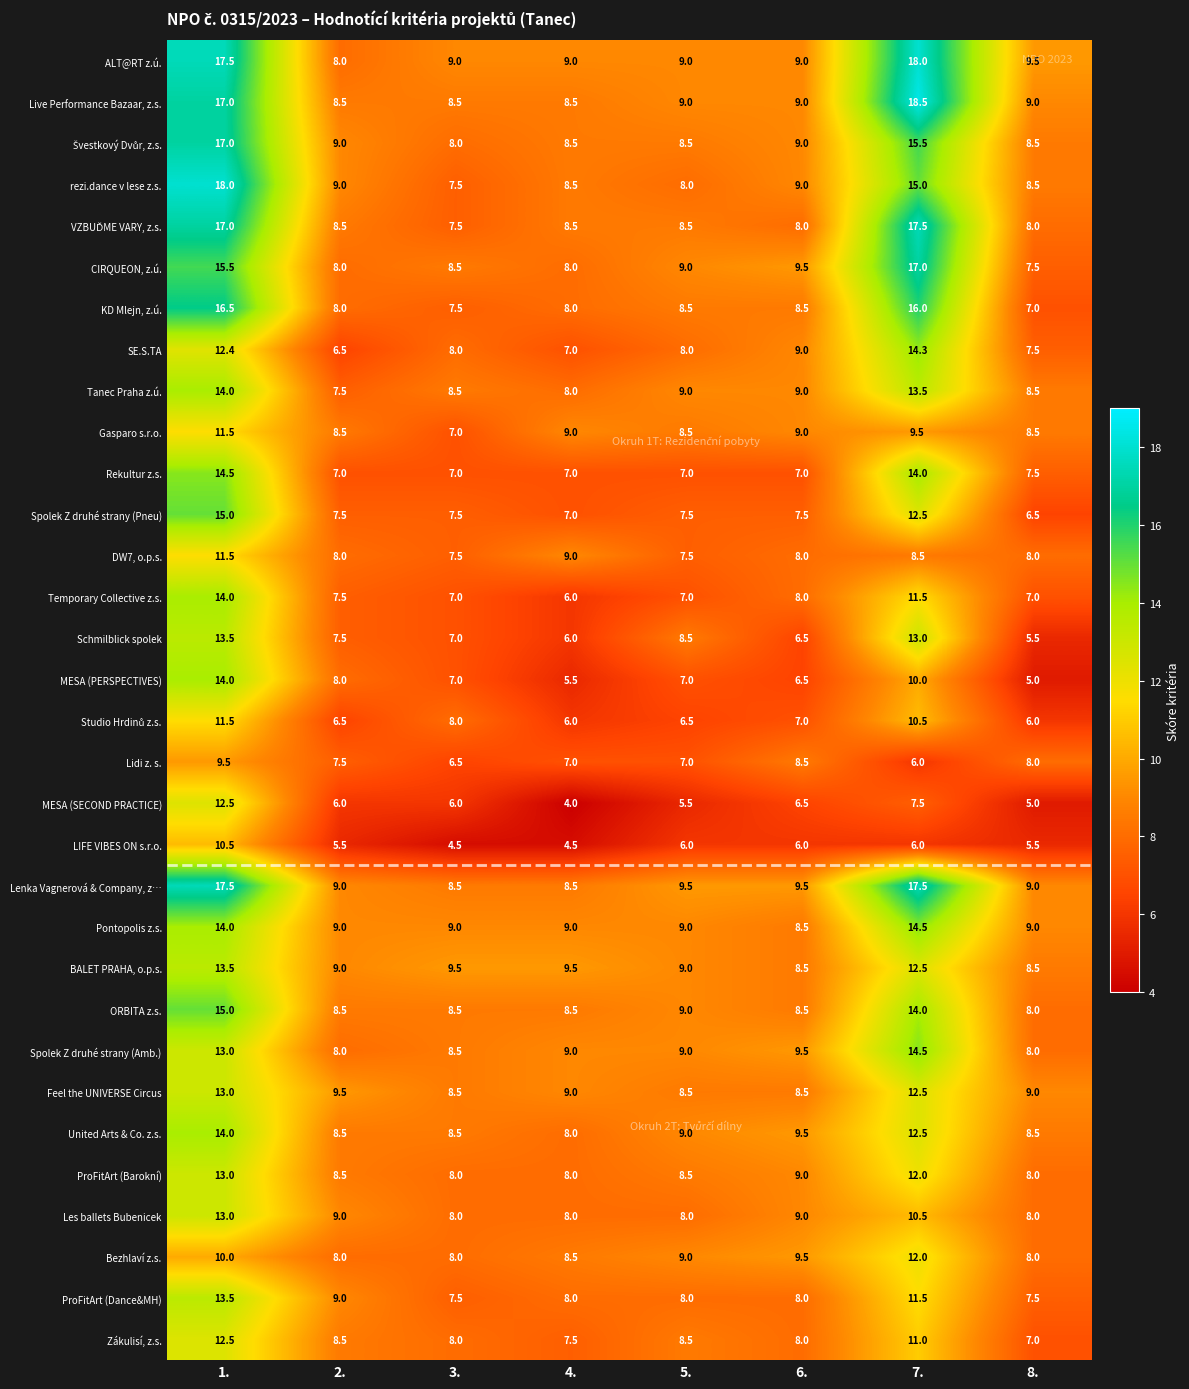

Which category has the lowest value across all series?

4.